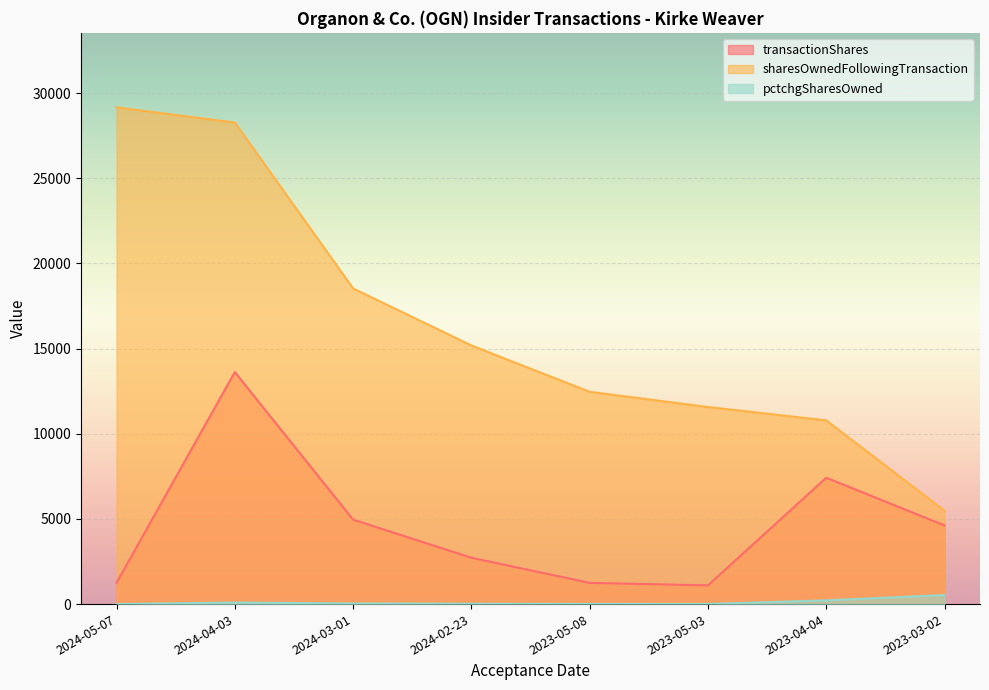

At 2024-03-01, list the series in order from smallest to largest.

pctchgSharesOwned, transactionShares, sharesOwnedFollowingTransaction